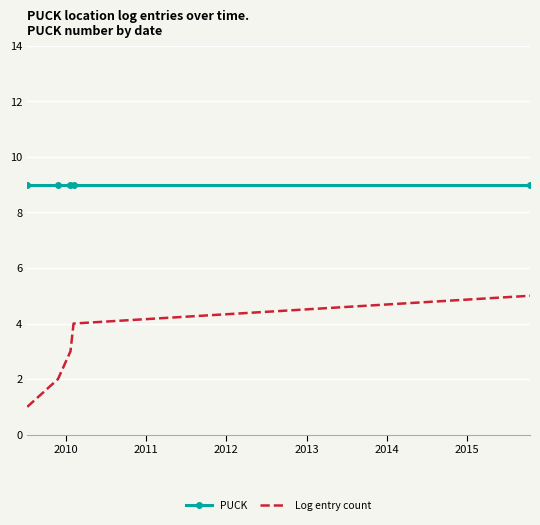

Which series has the largest total across all categories?

PUCK